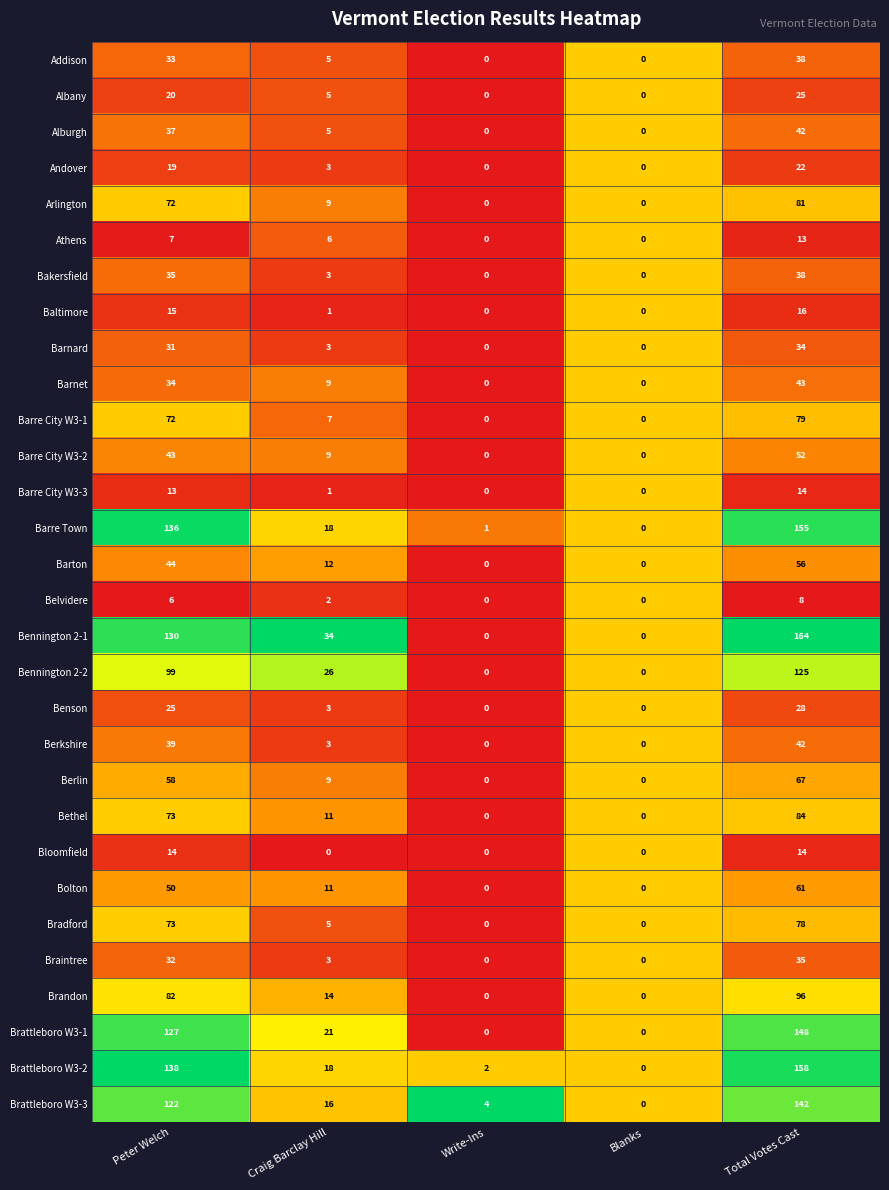

What is the sum of the Baltimore values at Write-Ins and Peter Welch?

15